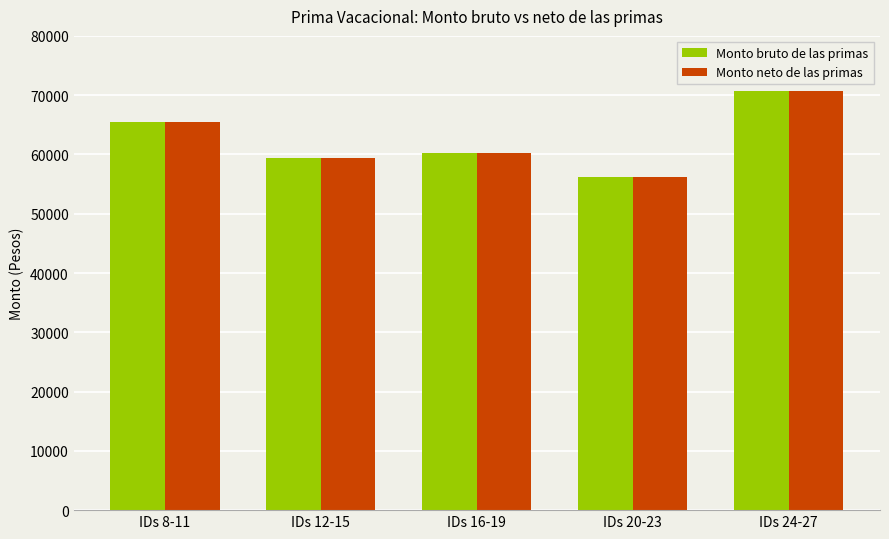

At which category is the sum across all series the highest?

IDs 24-27